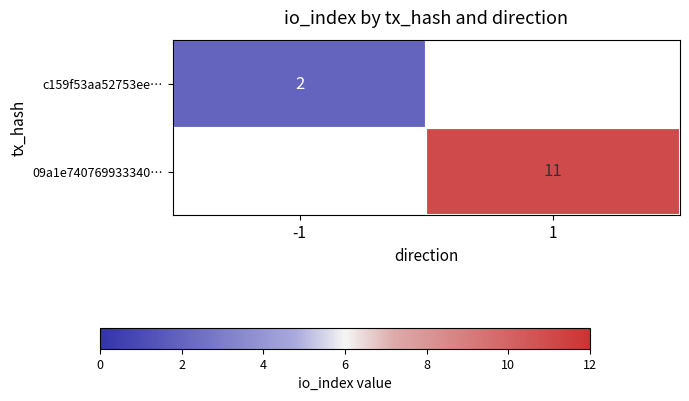

The c159f53aa52753ee… series shows 4 at -1. True or false?

False